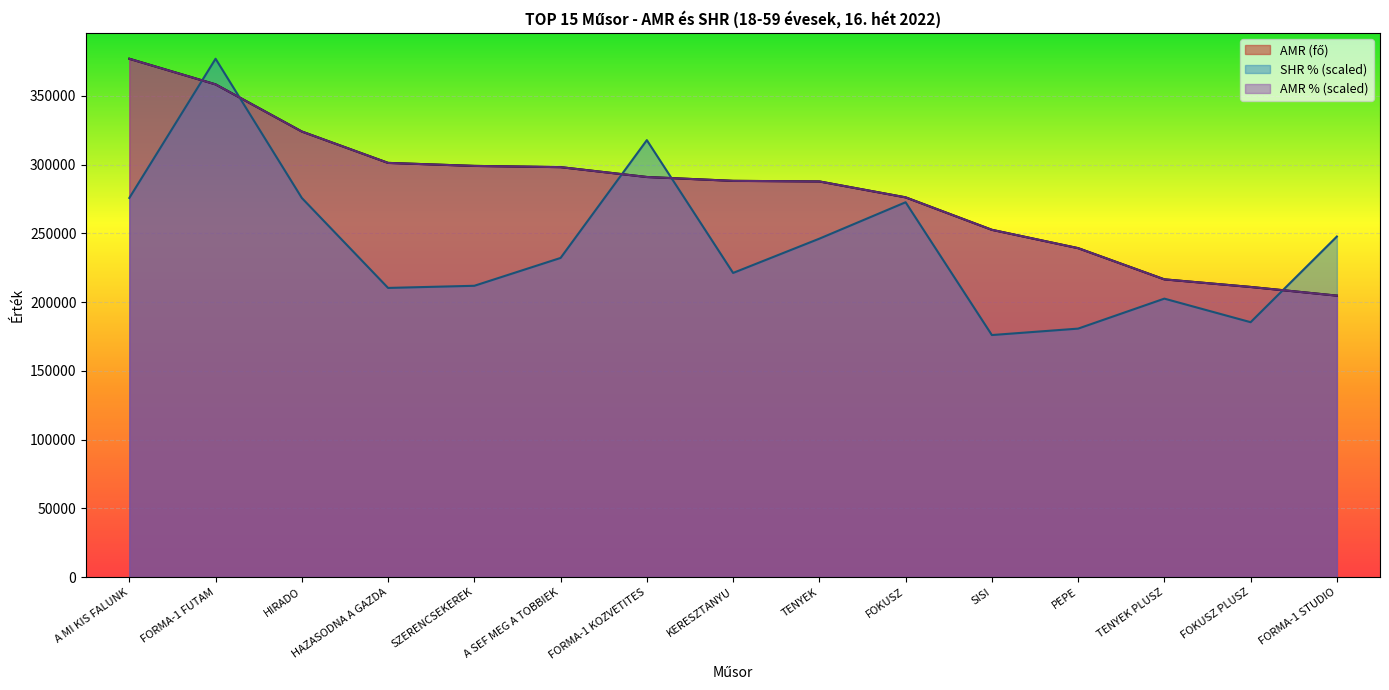

After their last crossing, which series has the higher values: AMR (fő) or AMR %?

AMR %